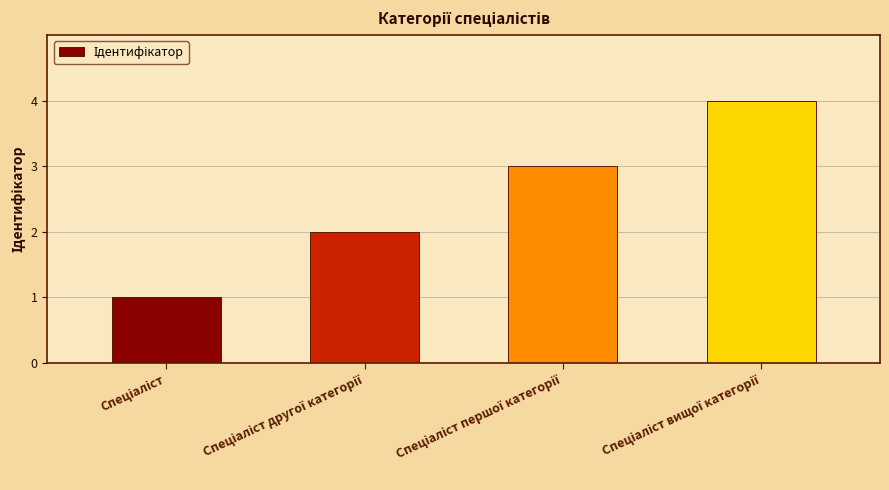

What is the sum of all values?

10